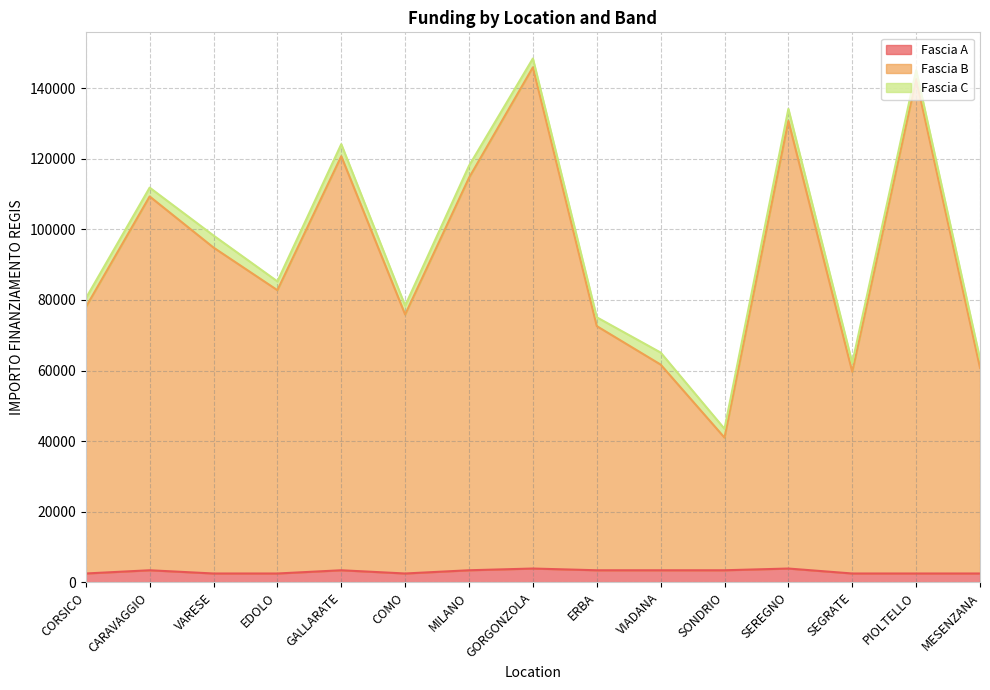

Which category has the highest value in the Fascia B series?

GORGONZOLA